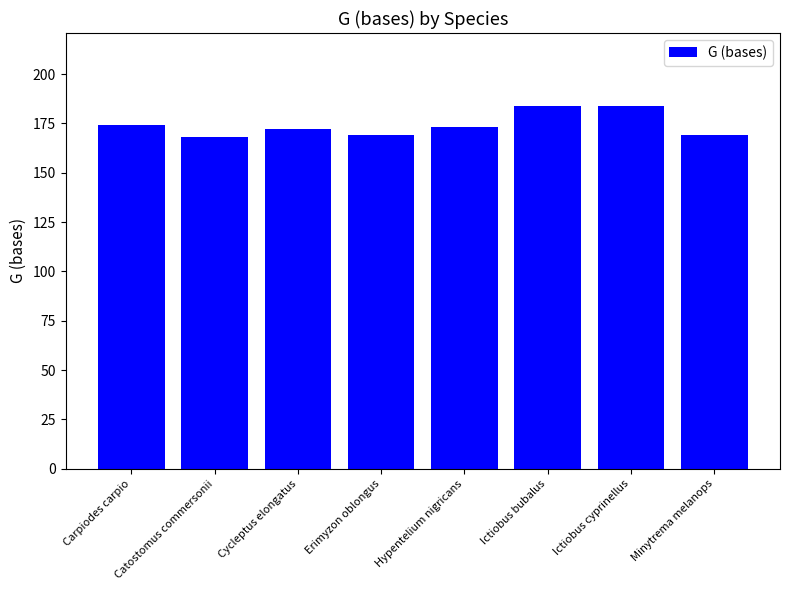

What is the difference between the values at Erimyzon oblongus and Cycleptus elongatus?

3